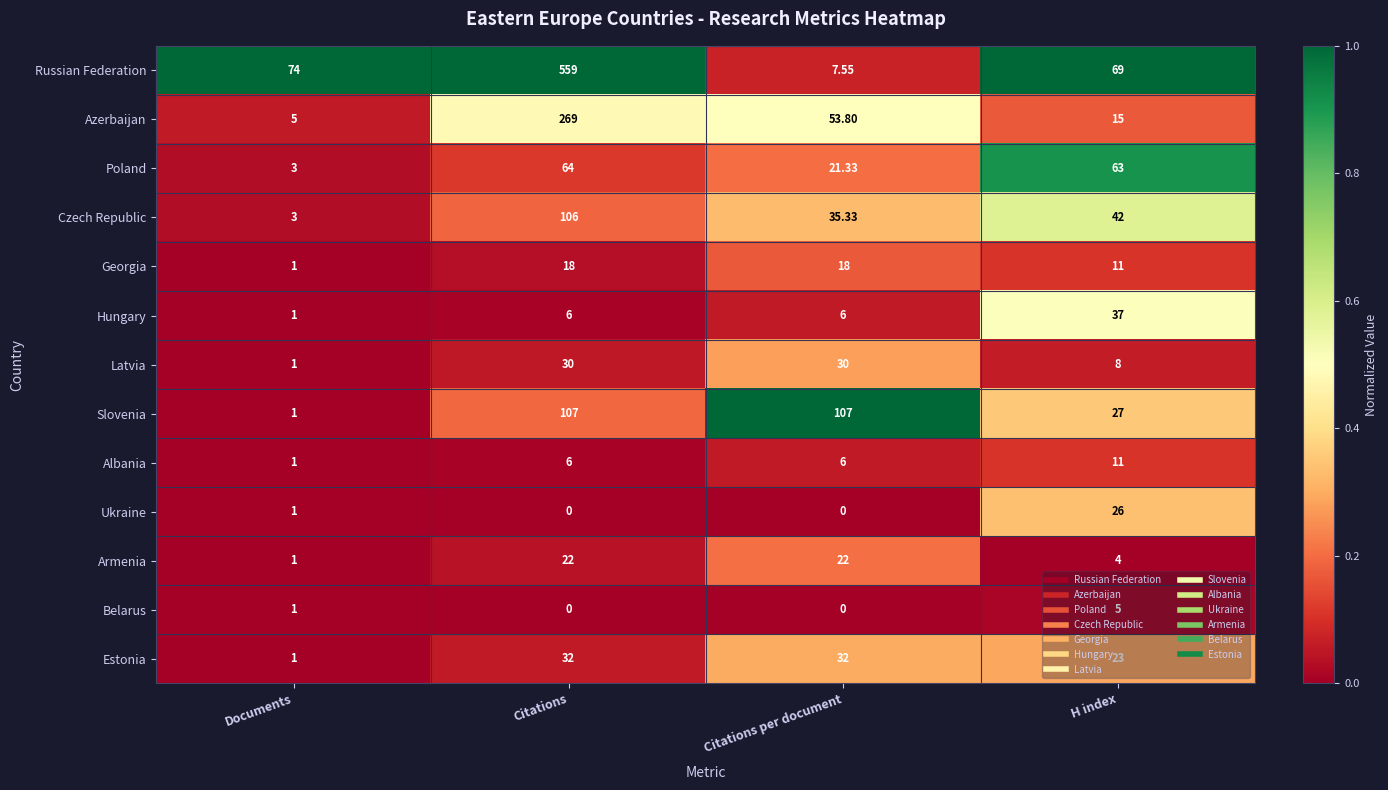

Which series has the widest spread of values?

Russian Federation